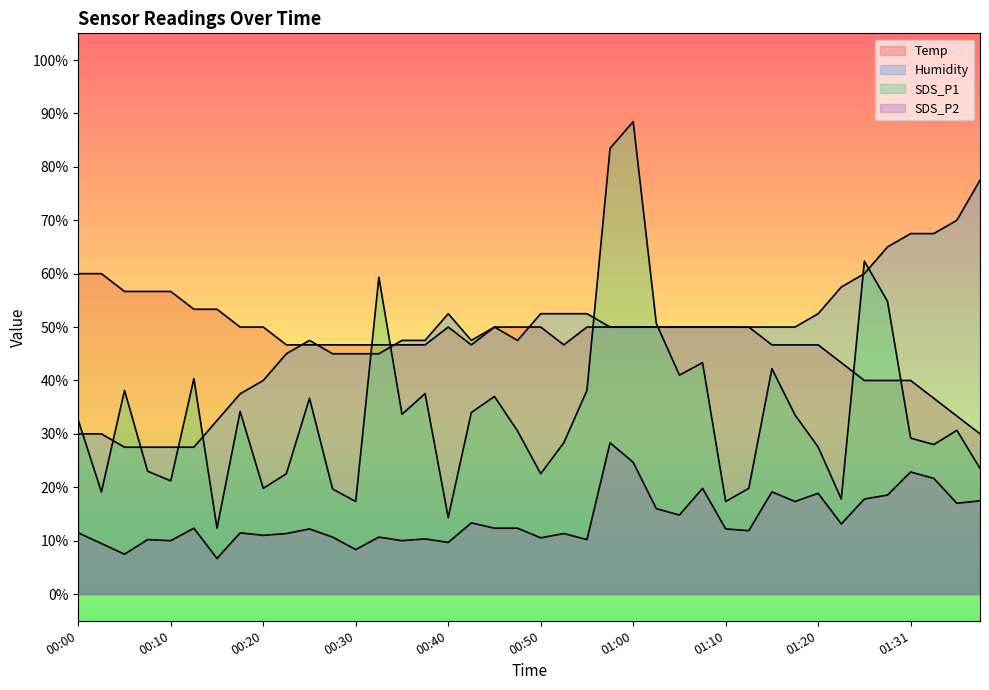

True or false: Humidity has a value of 47.5 at 00:47.

True